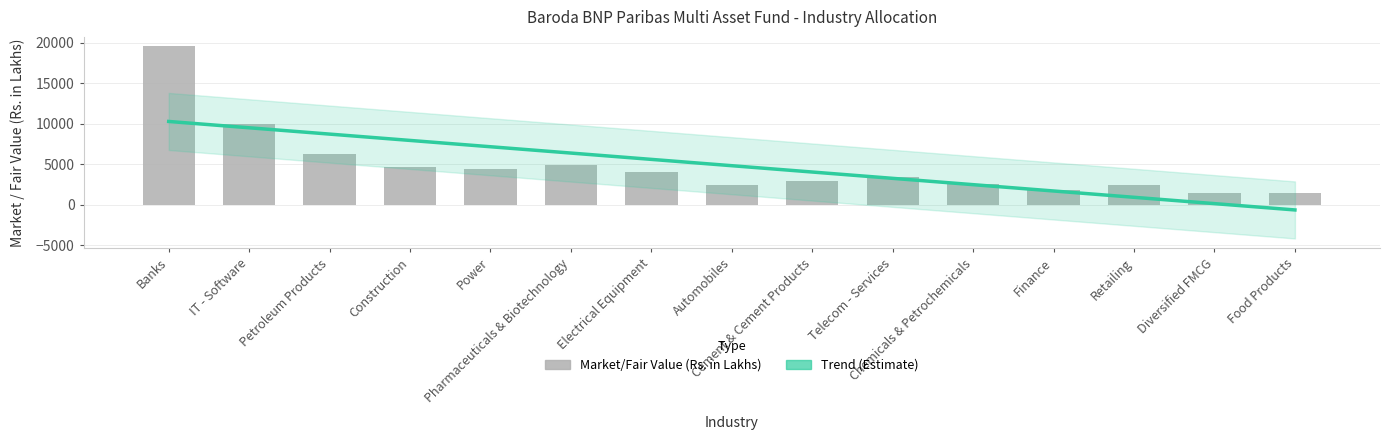

What is the greatest value displayed?

19561.0